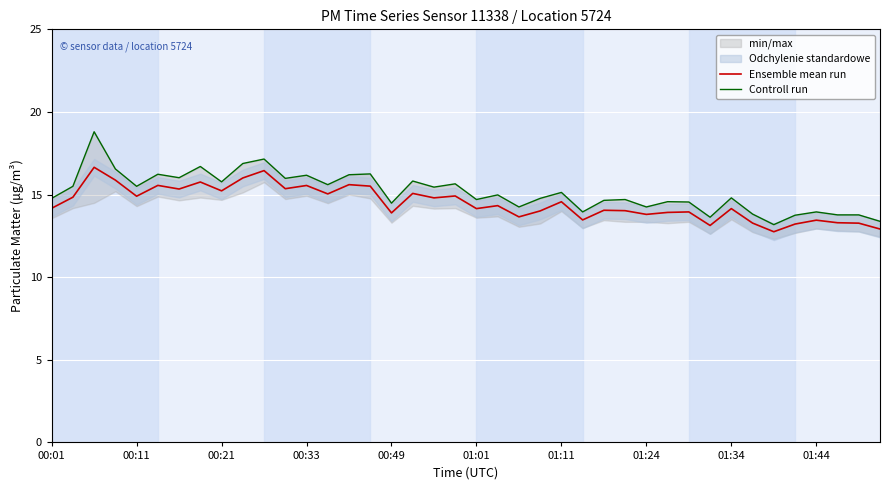

What is the difference between the maximum and minimum values in the Ensemble mean run series?

3.9